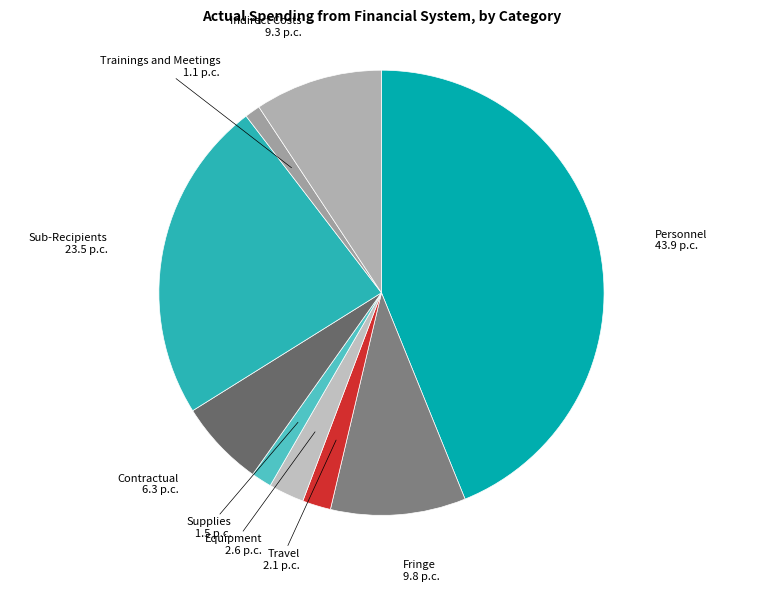

Does any single category account for the majority?

No